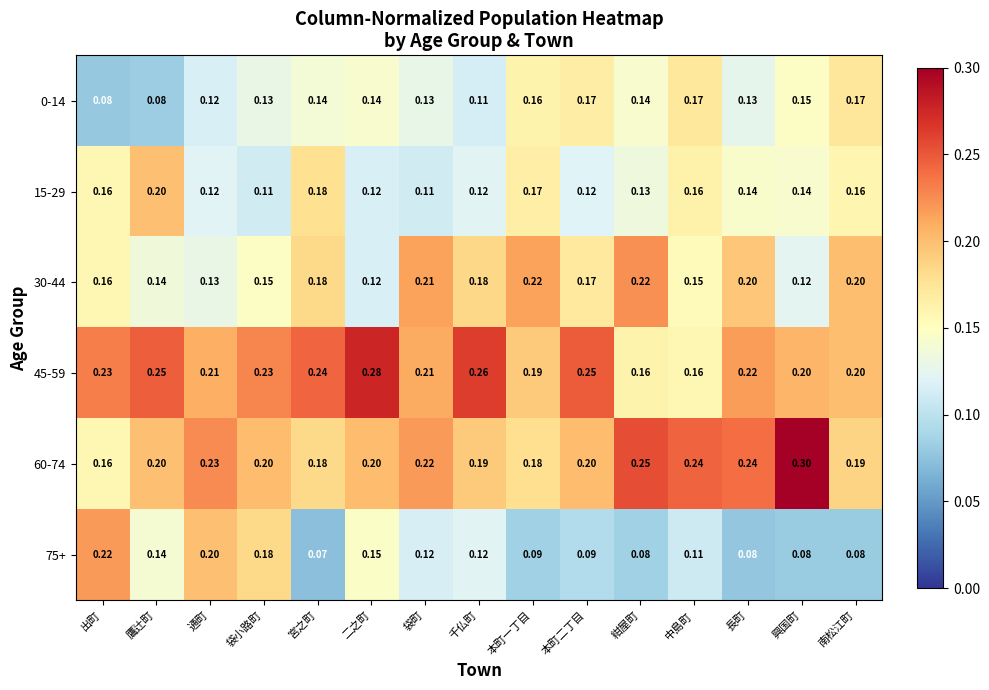

Which series changed the most between 出町 and 本町一丁目?

75+